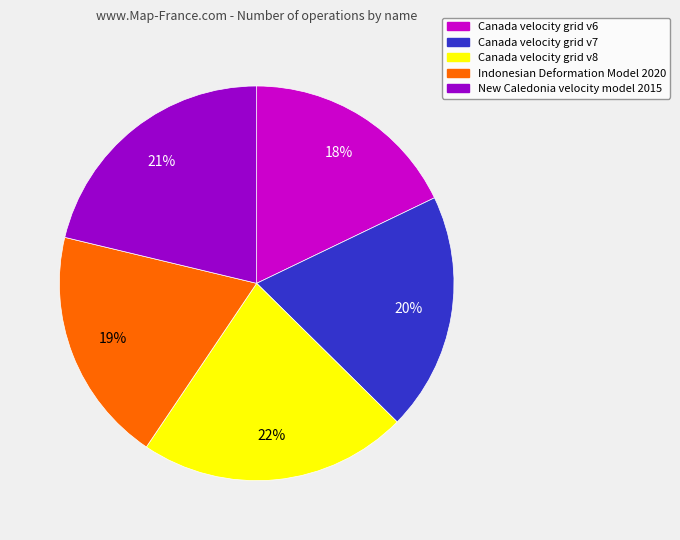

Which category has the biggest portion of the pie?

Canada velocity grid v8